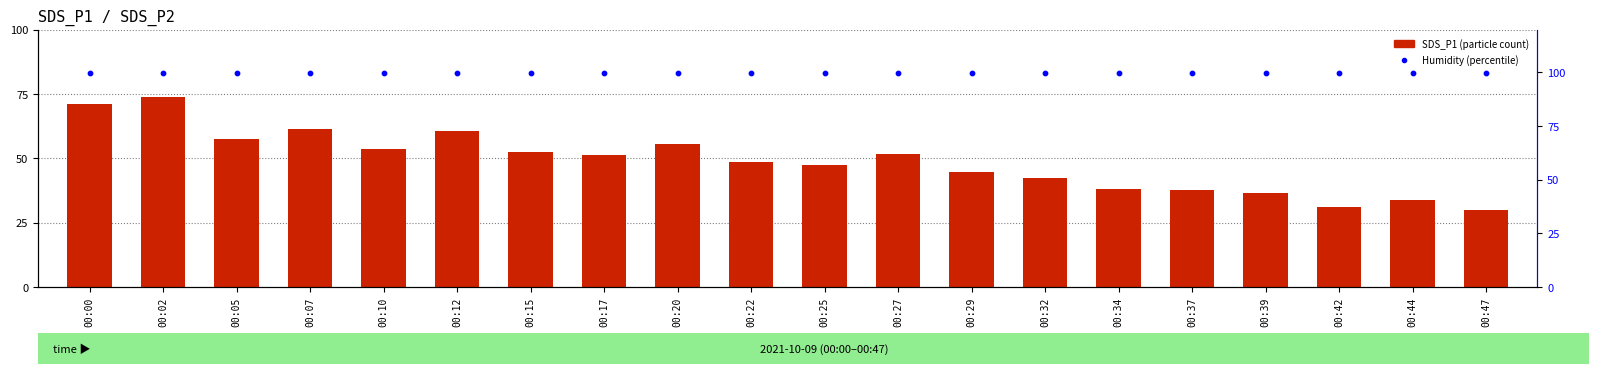

Which series has the largest total across all categories?

Humidity (percentile)